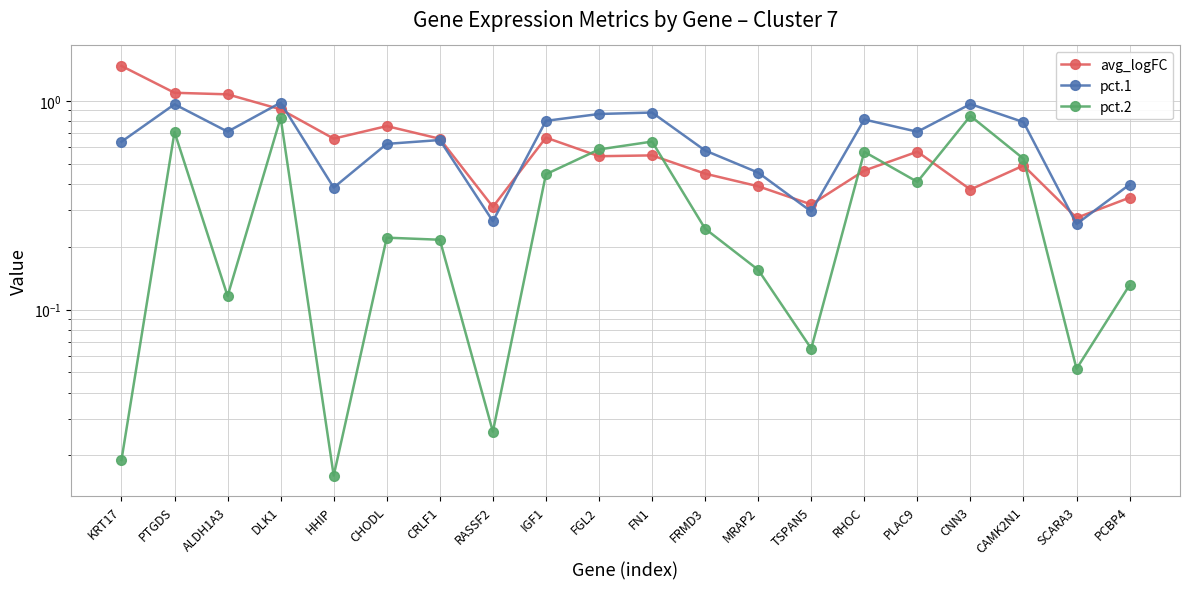

What is the value of the avg_logFC point at the 19th from the left?

0.3